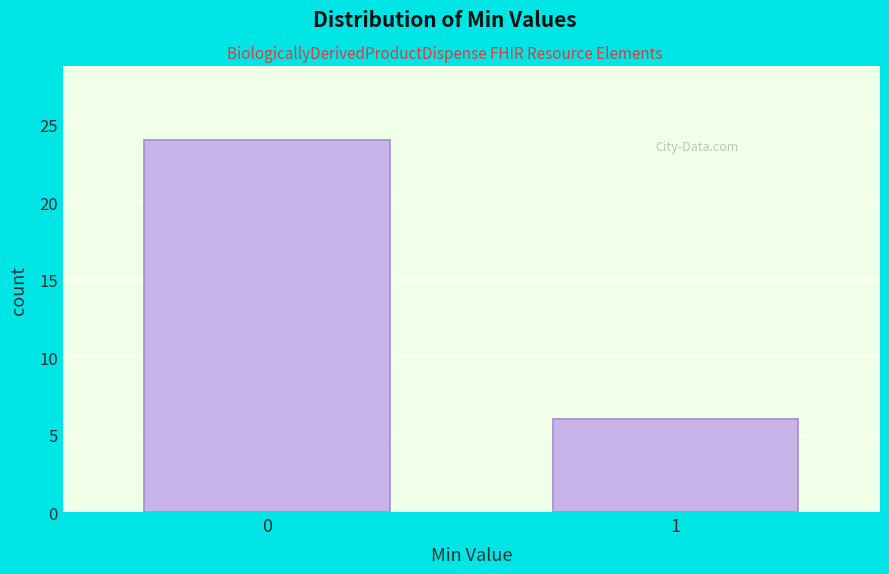

Reading left to right, what are all the values shown in this chart?

0=24	1=6